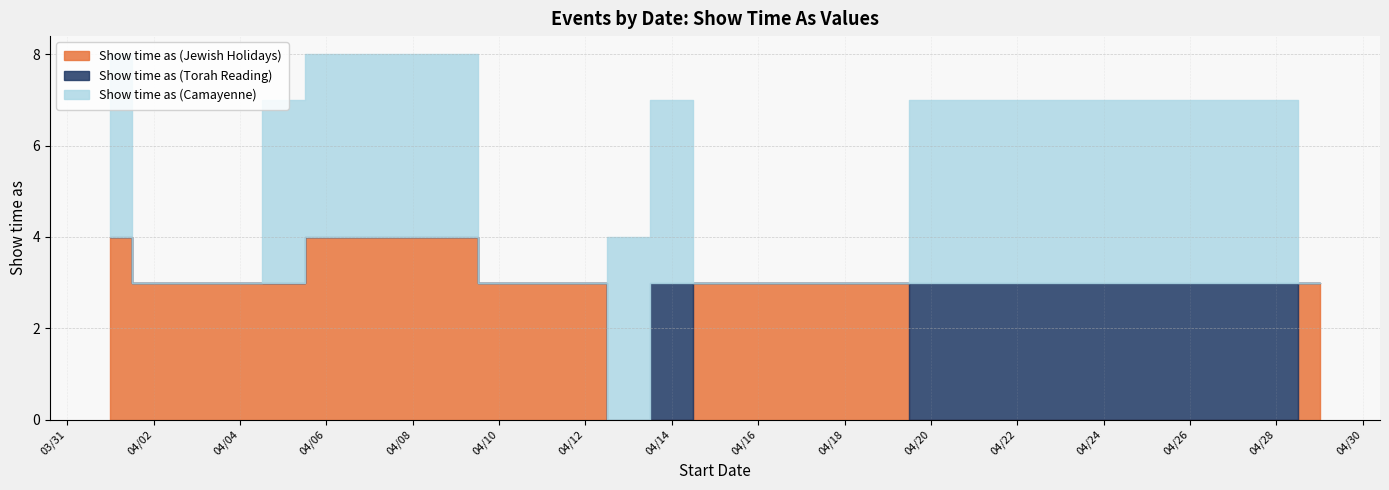

True or false: Show time as (Camayenne) has more than 0 points higher than both neighbors.

False